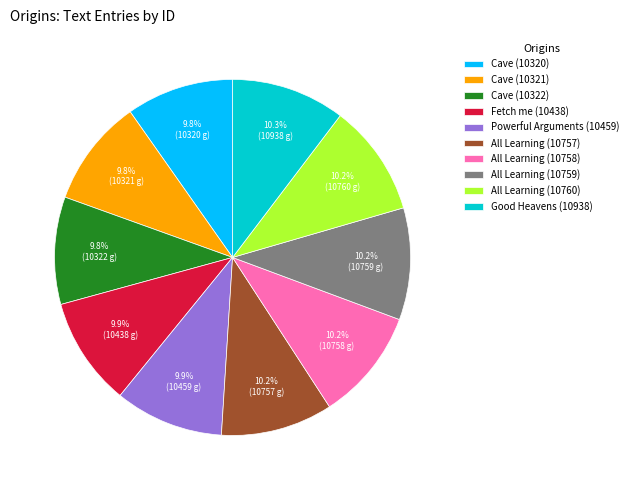

What is the ratio of the value at Fetch me (10438) to the value at Cave (10320)?

1.0